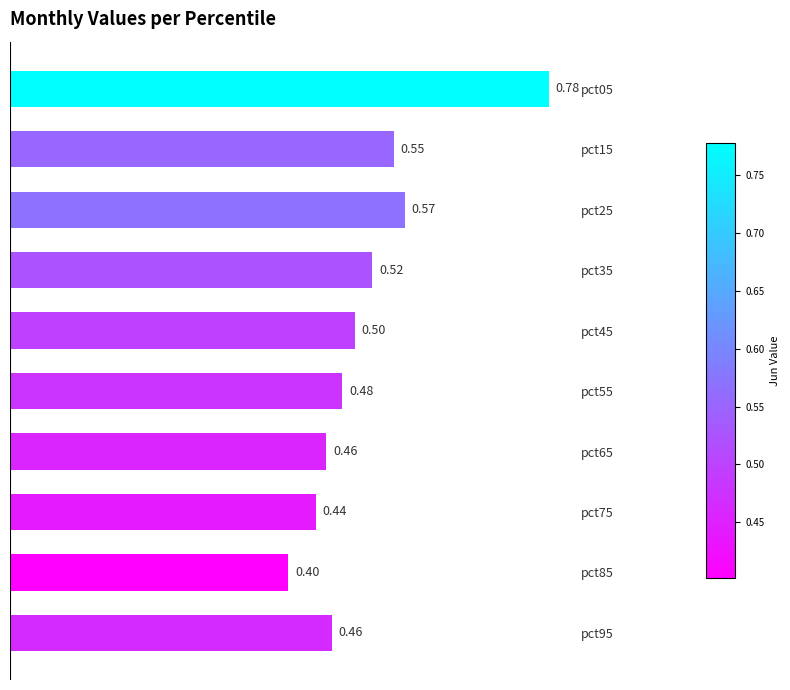

How many bars are there in total?

10